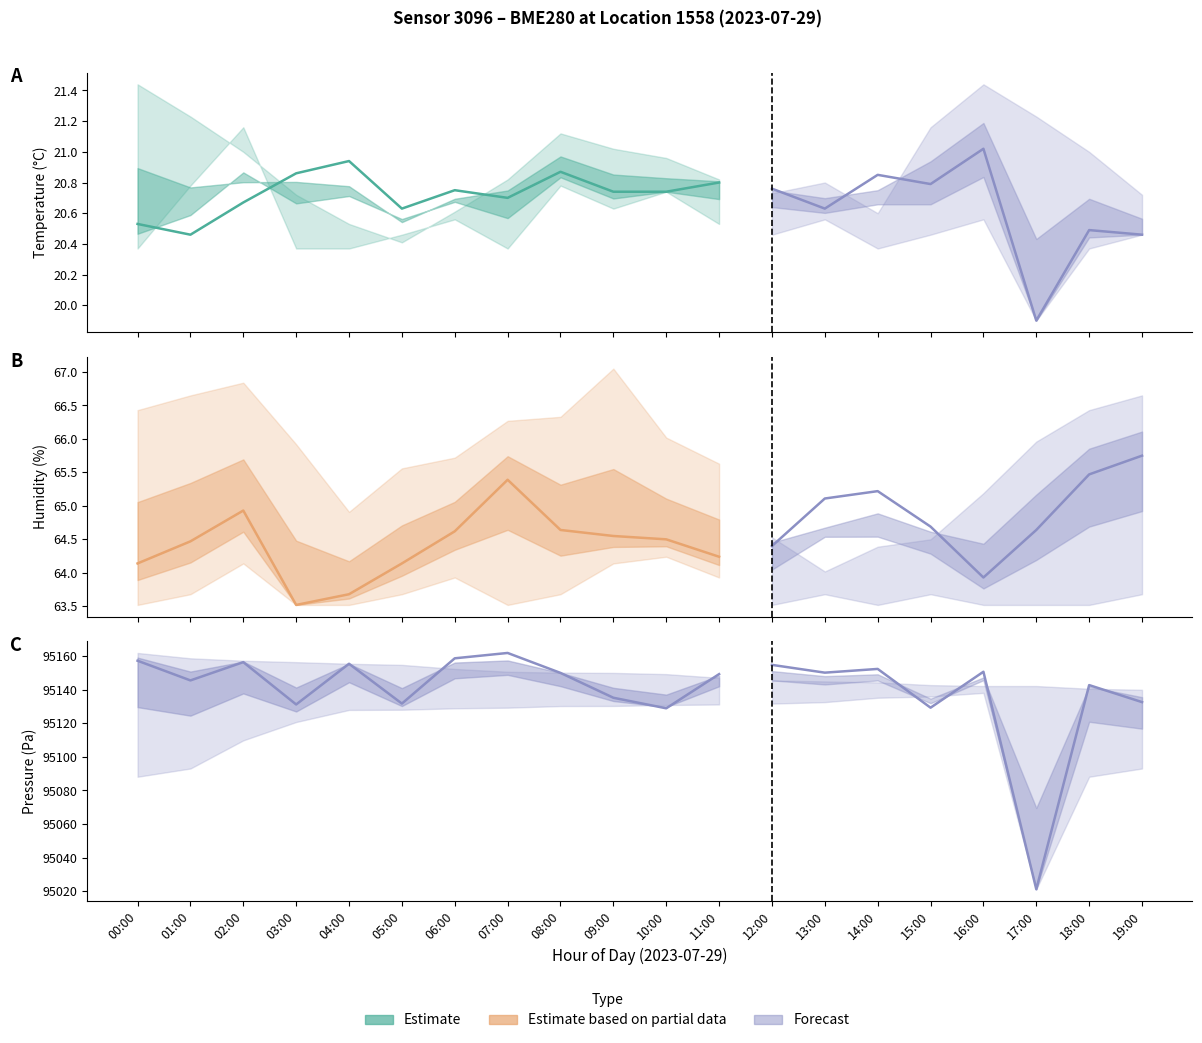

Which series has the widest spread of values?

Pressure